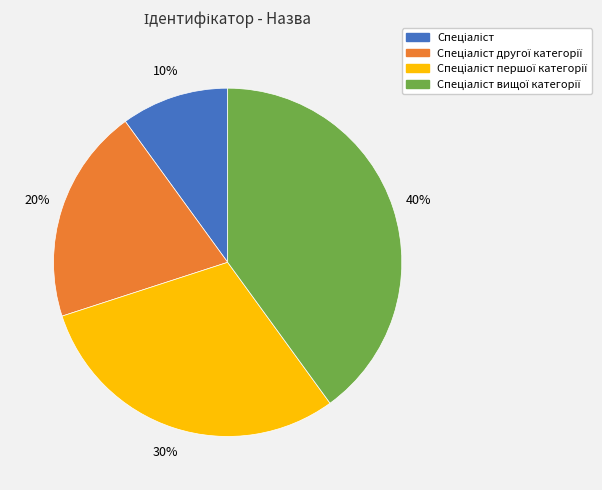

Is there a majority slice in this chart?

No